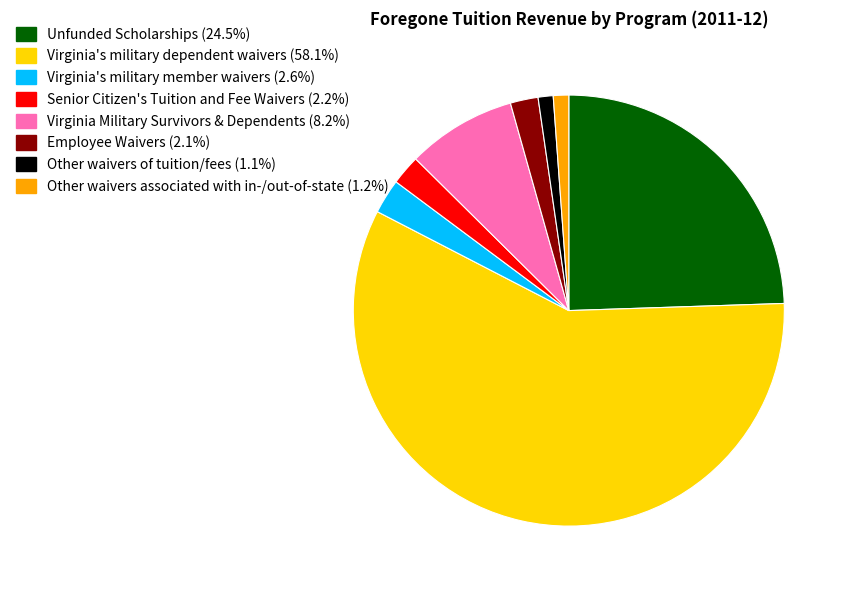

Is there a majority slice in this chart?

Yes